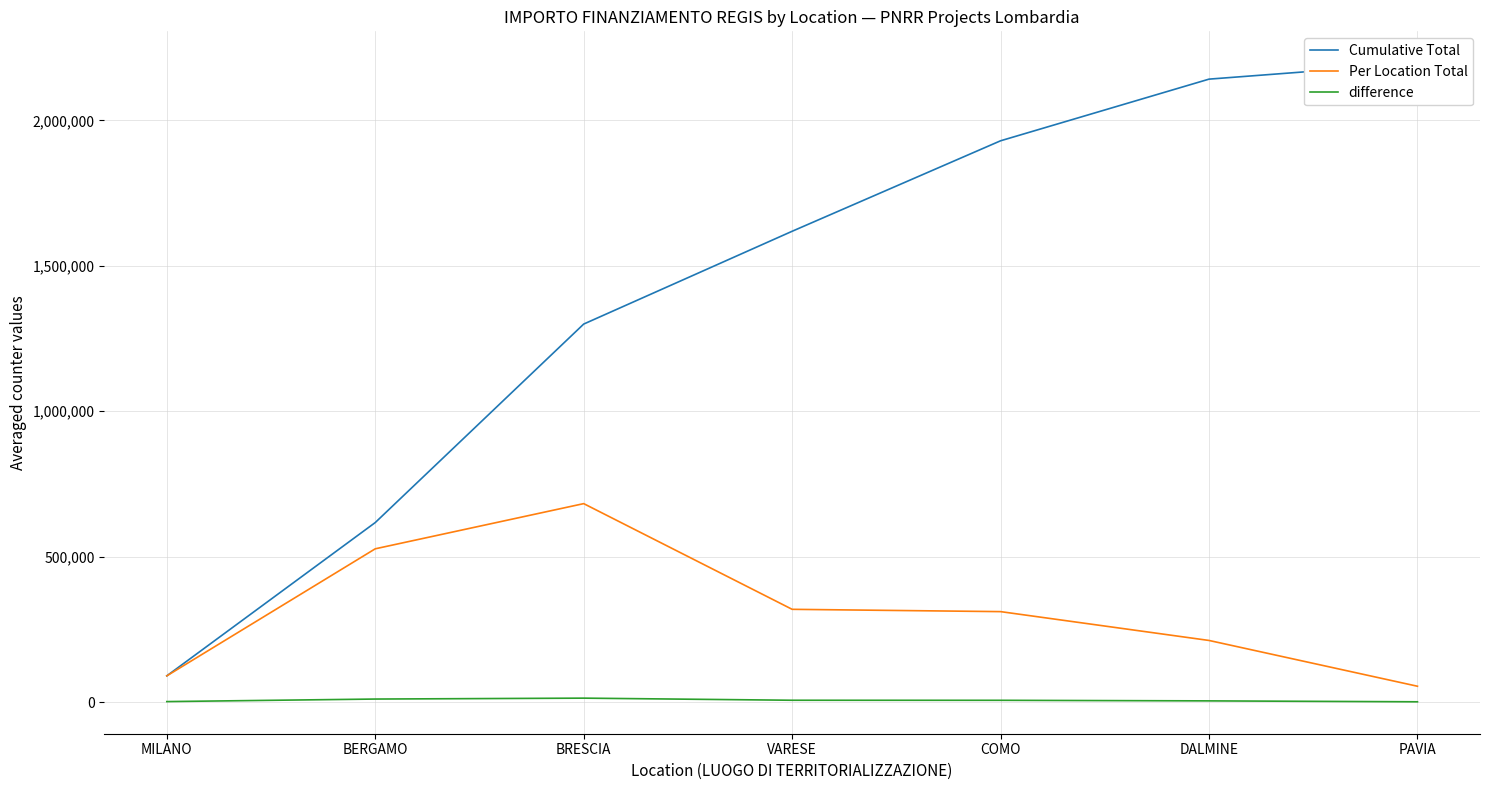

True or false: Per Location Total and difference cross at least once.

False